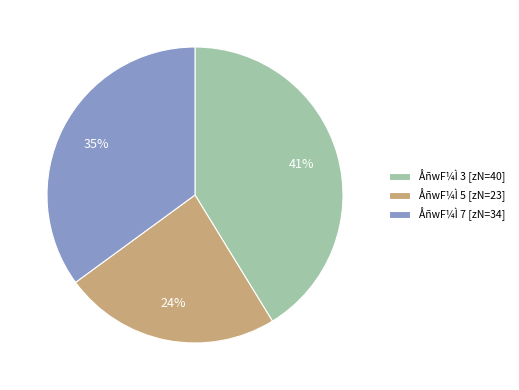

Does any single category account for the majority?

No